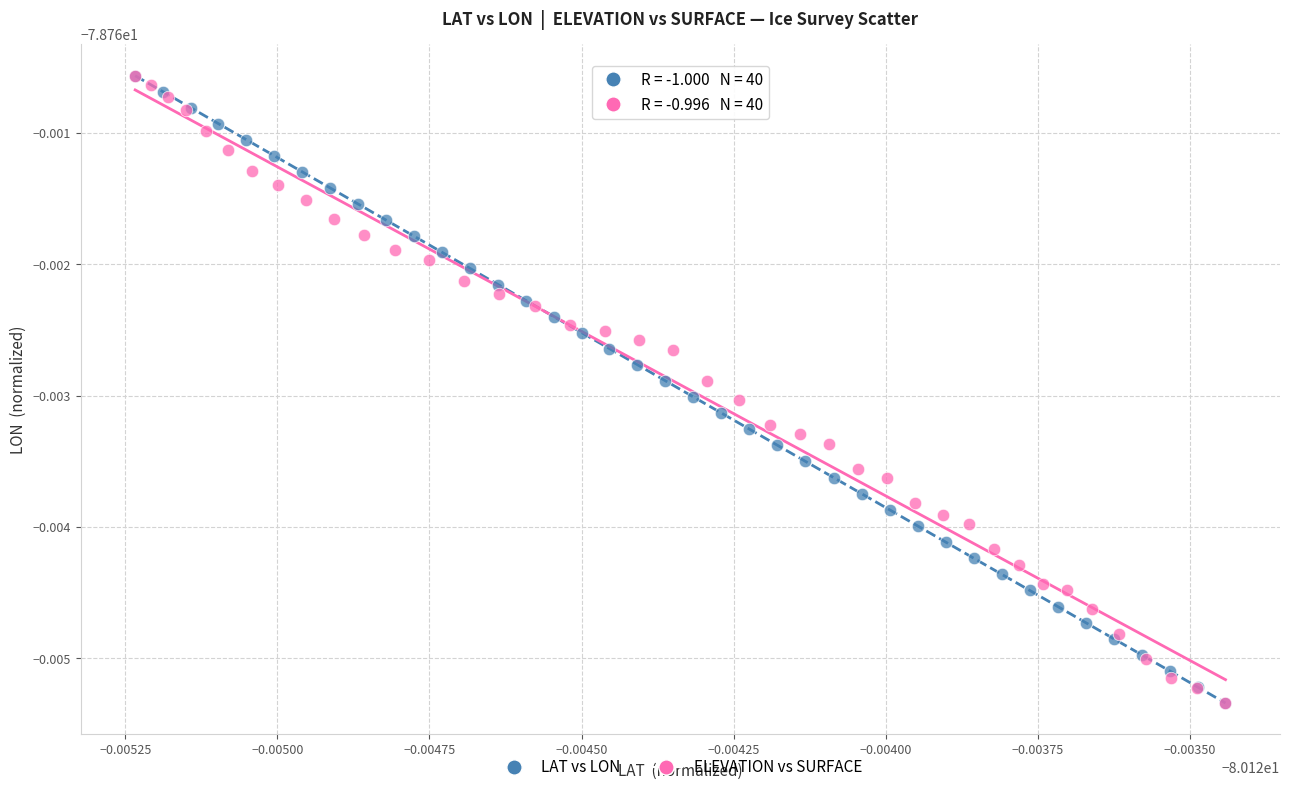

What are all the series names shown in the legend?

LAT vs LON, ELEVATION vs SURFACE